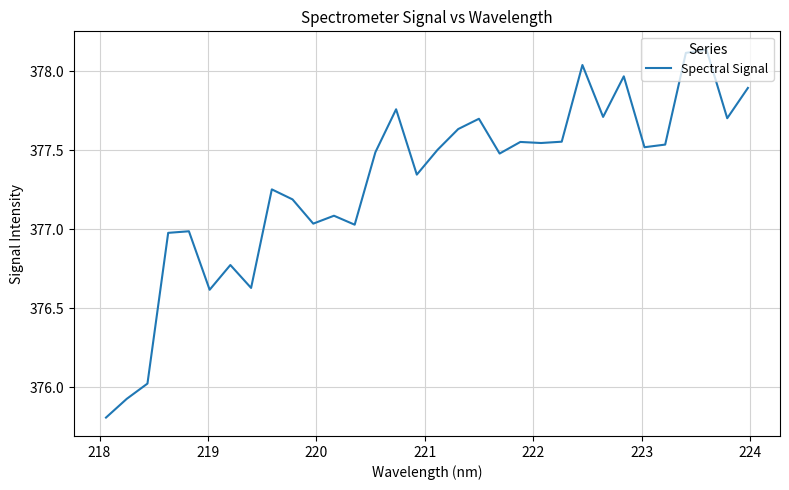

What is the minimum value shown in the chart?

375.8